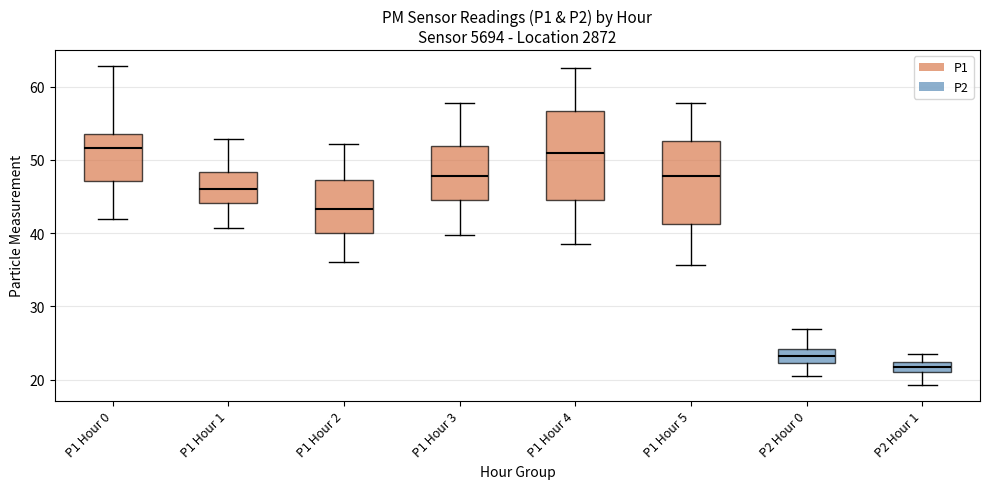

Where is the upper edge of the box for P2 Hour 0 on the y-axis? The values are not printed on the chart, so give them approximately, as read against the axis.

24